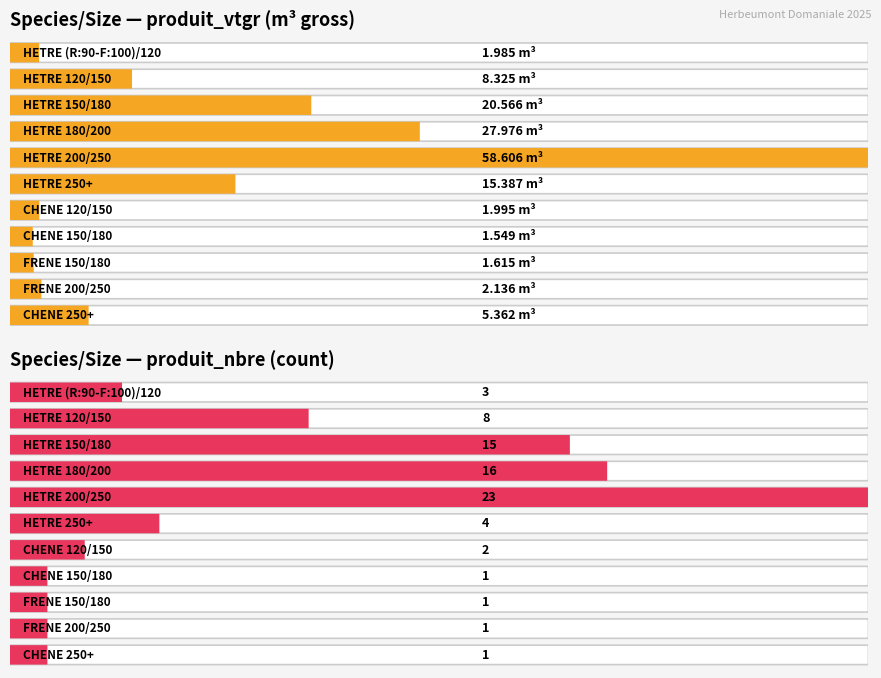

The produit_nbre series shows 15.0 at HETRE 150/180. True or false?

True